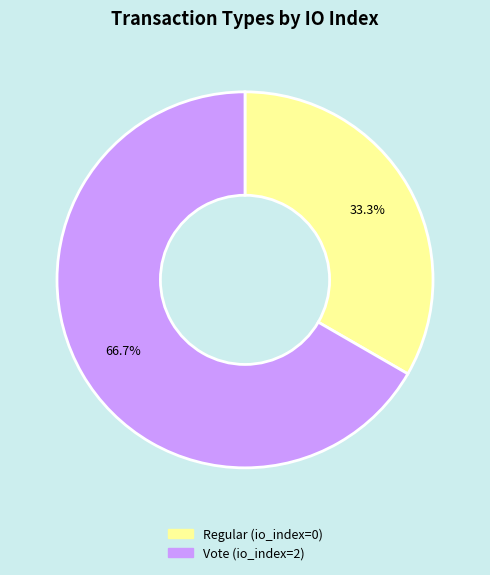

What is the majority slice?

Vote (io_index=2)